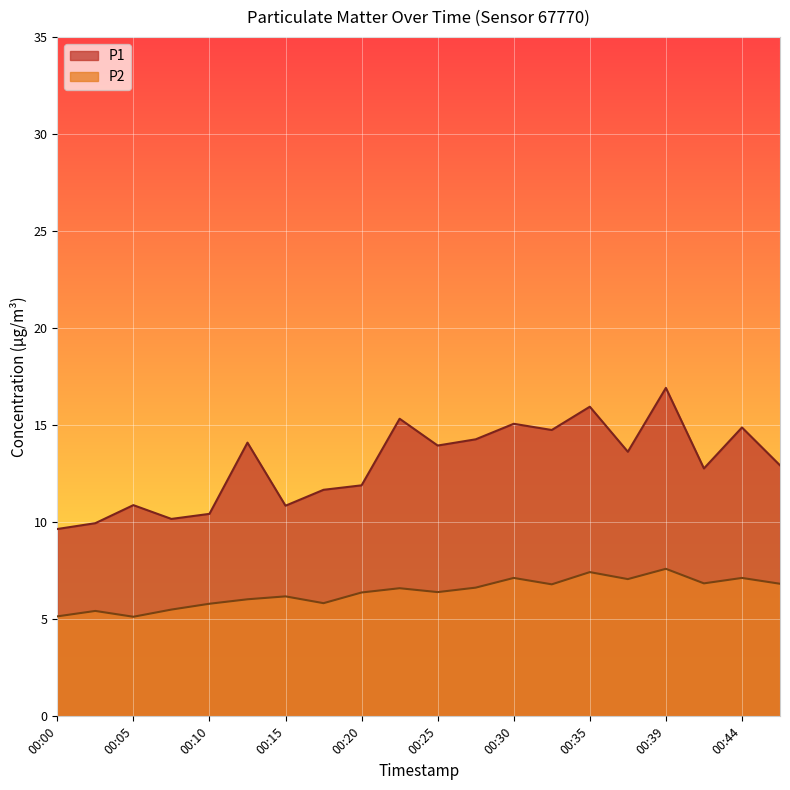

At which category is the sum across all series the highest?

00:39